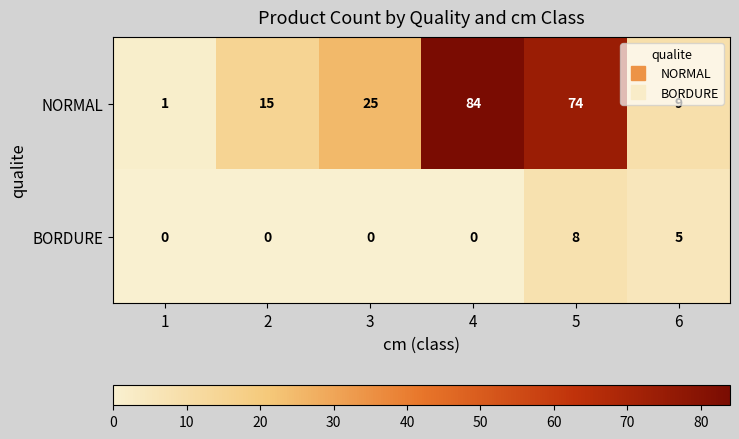

At which category does the chart reach its peak across all series?

4